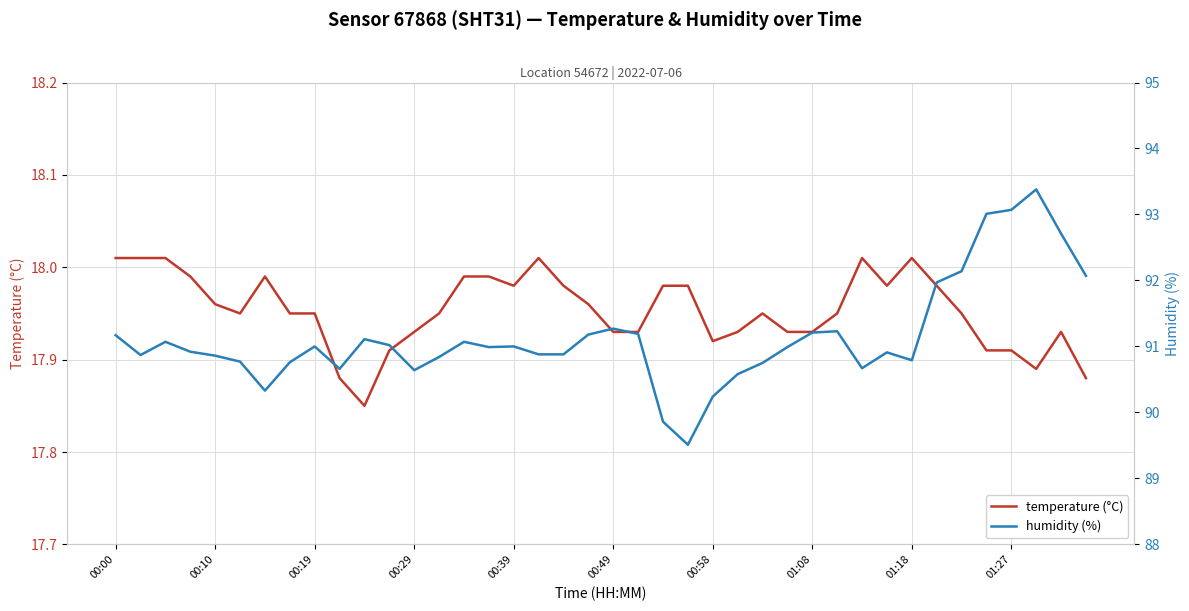

Rank the series at 10 from highest to lowest value.

humidity (%), temperature (°C)